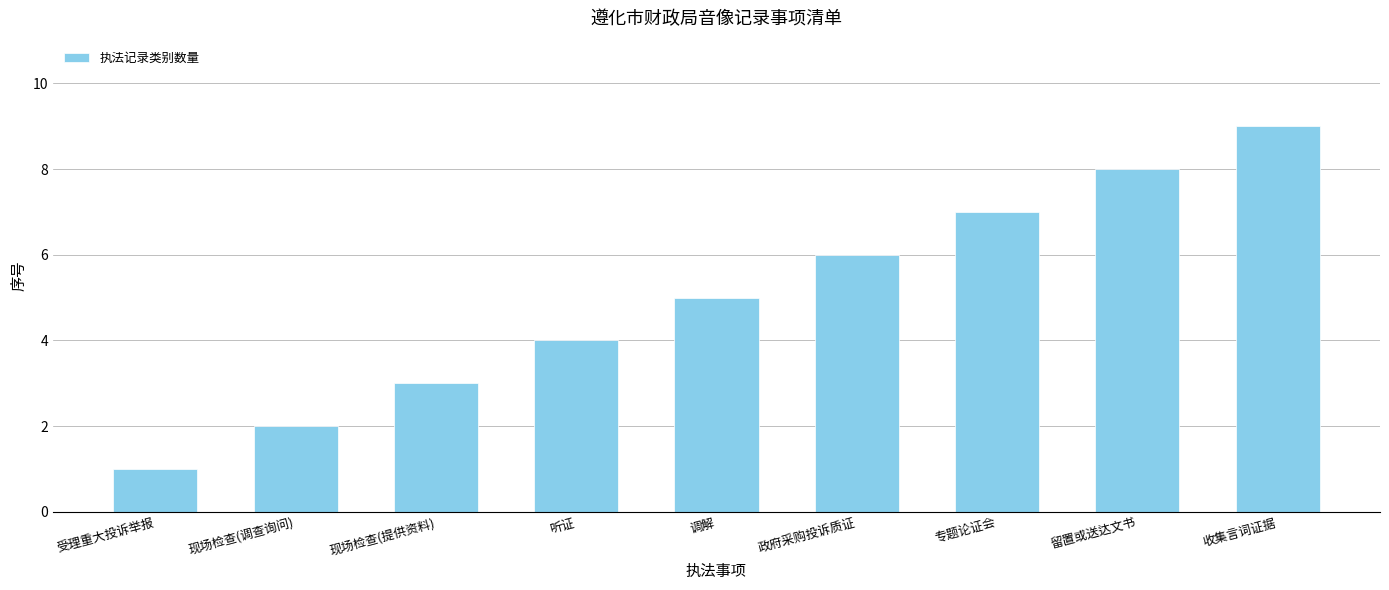

What is the ratio of the value at 政府采购投诉质证 to the value at 现场检查(提供资料)?

2.0